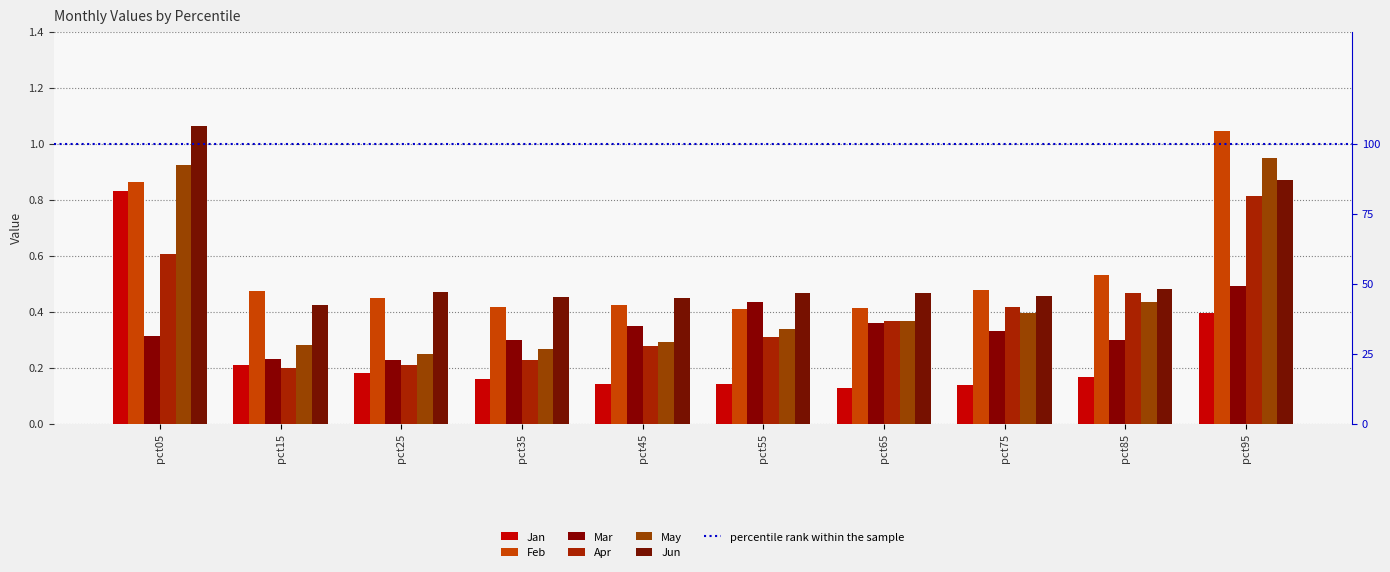

Rank the series at pct95 from lowest to highest value.

Jan, Mar, Apr, Jun, May, Feb